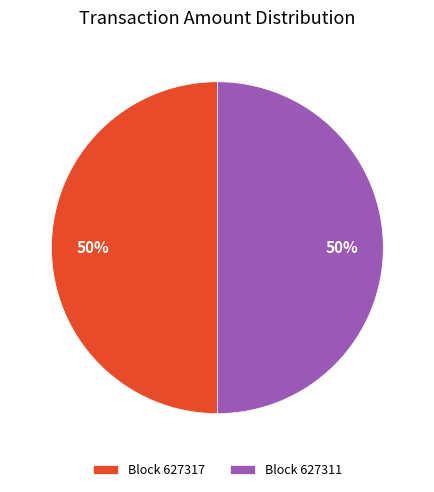

Do Block 627317 and Block 627311 together represent more than half of the pie?

Yes